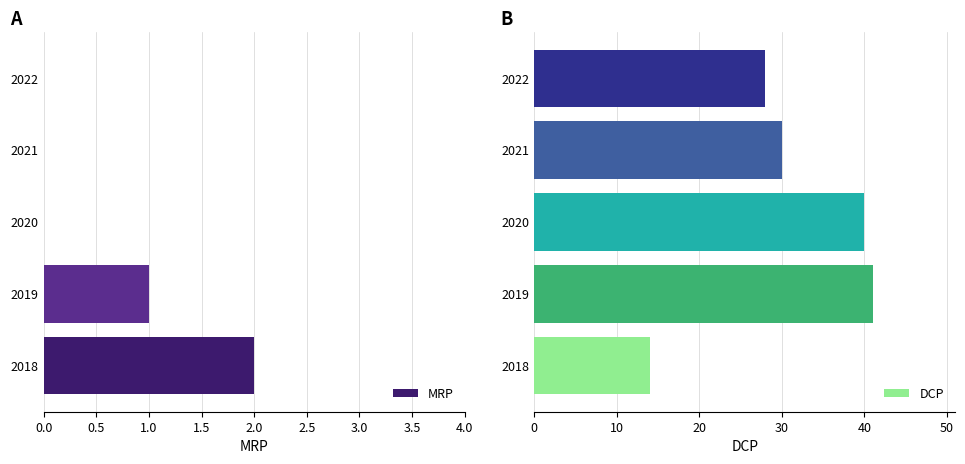

The value of MRP at 2020 is 0. True or false?

True